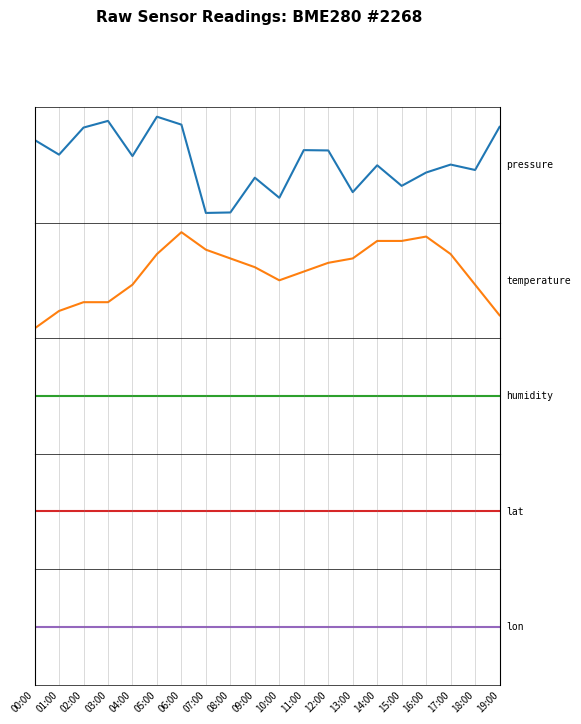

What are all the series names shown in the legend?

pressure, temperature, humidity, lat, lon